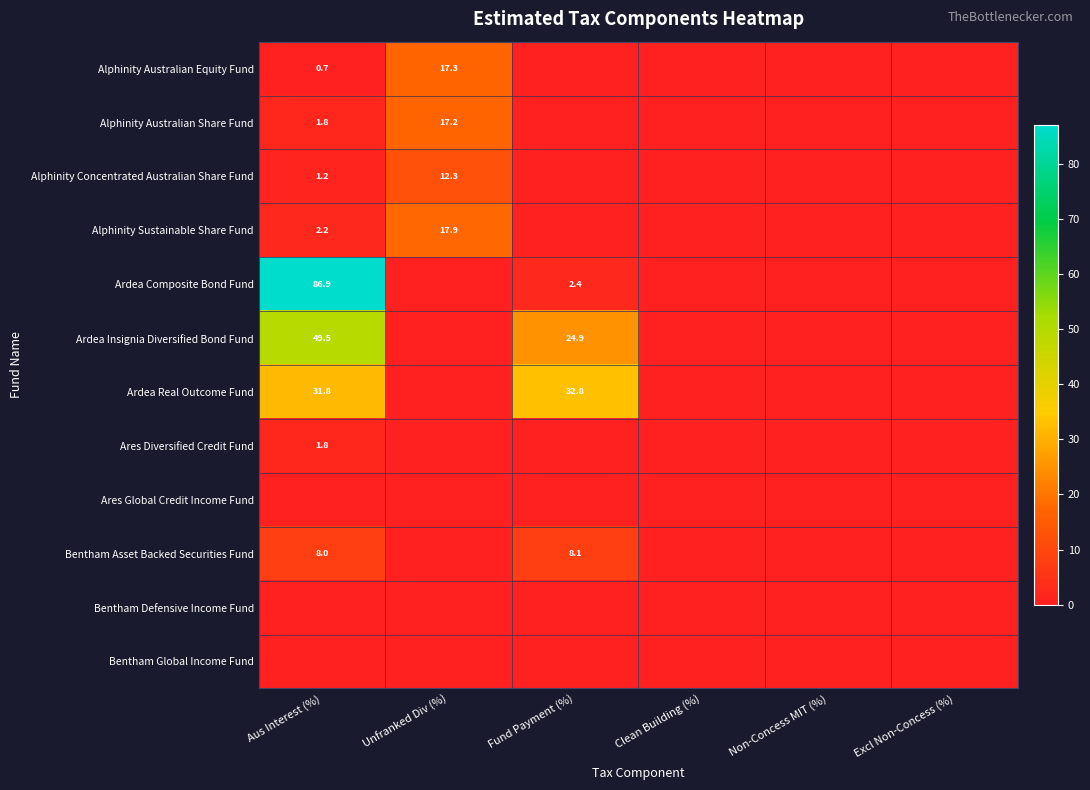

What is the sum of the Alphinity Sustainable Share Fund values at Aus Interest (%) and Unfranked Div (%)?

20.1